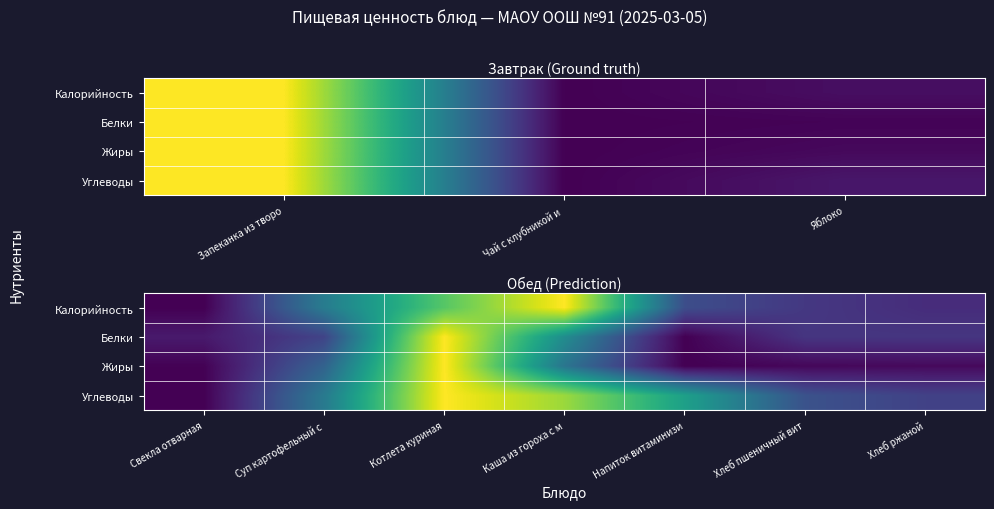

How many categories are shown in the chart?

7